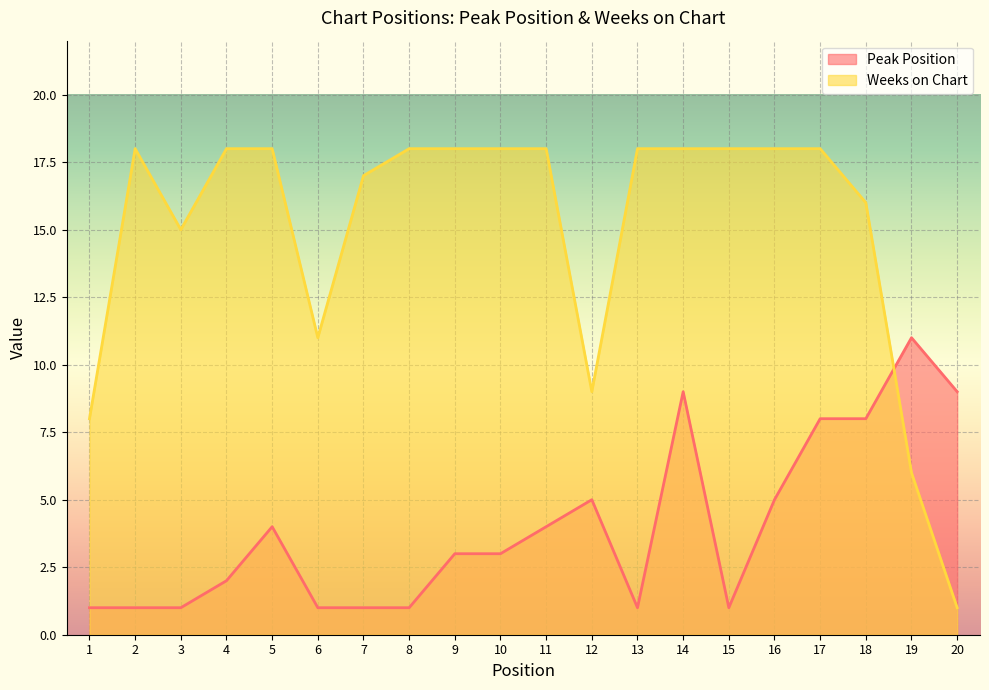

Reading right to left, extract all data points from this chart.

Peak Position: 9	11	8	8	5	1	9	1	5	4	3	3	1	1	1	4	2	1	1	1
Weeks on Chart: 1	6	16	18	18	18	18	18	9	18	18	18	18	17	11	18	18	15	18	8